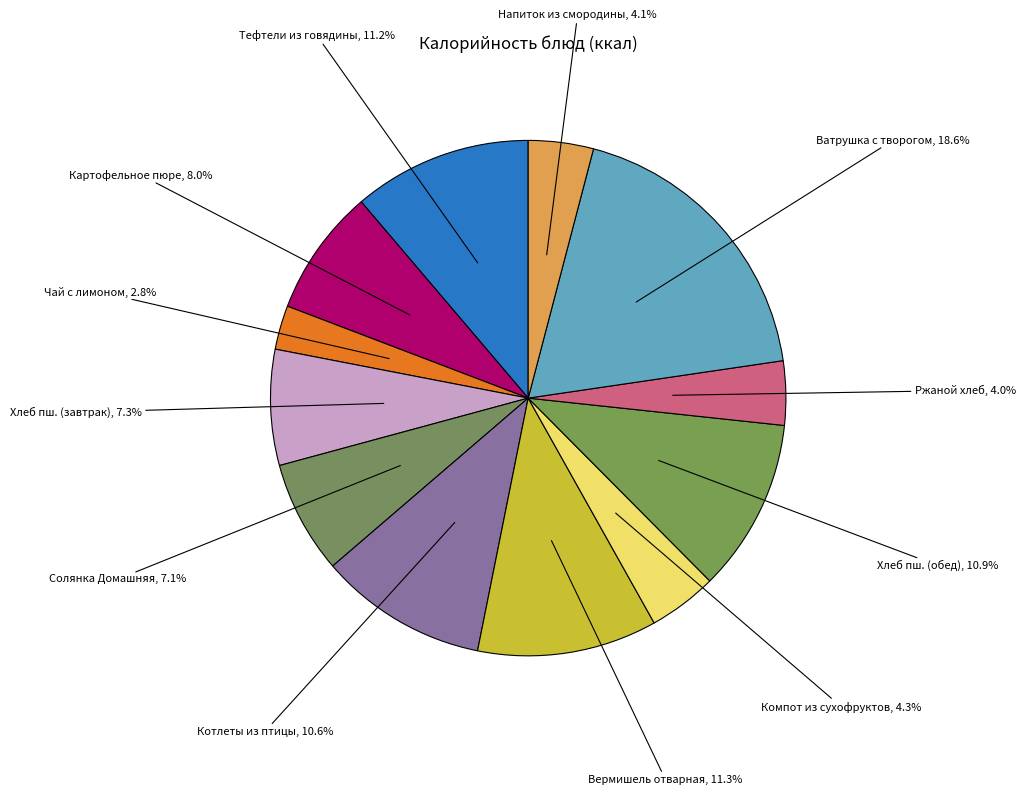

How many slices are in this pie chart?

12